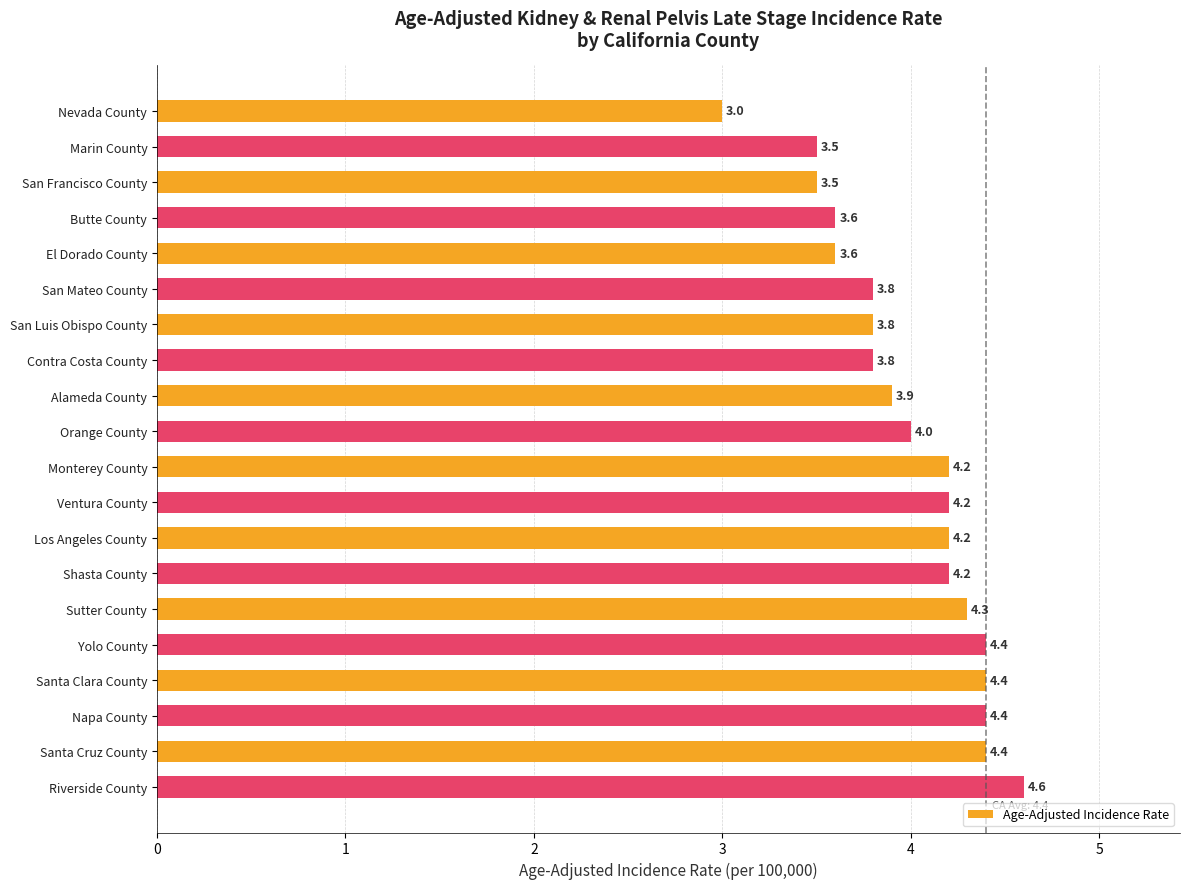

The chart shows a value of 3.8 at San Mateo County. True or false?

True